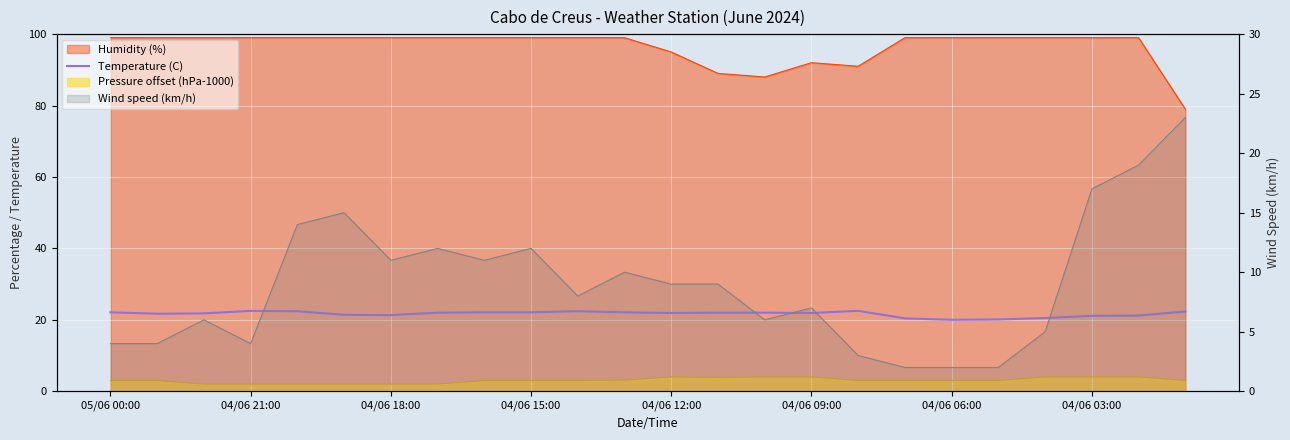

Which label corresponds to the smallest value in the chart?

04/06 06:00